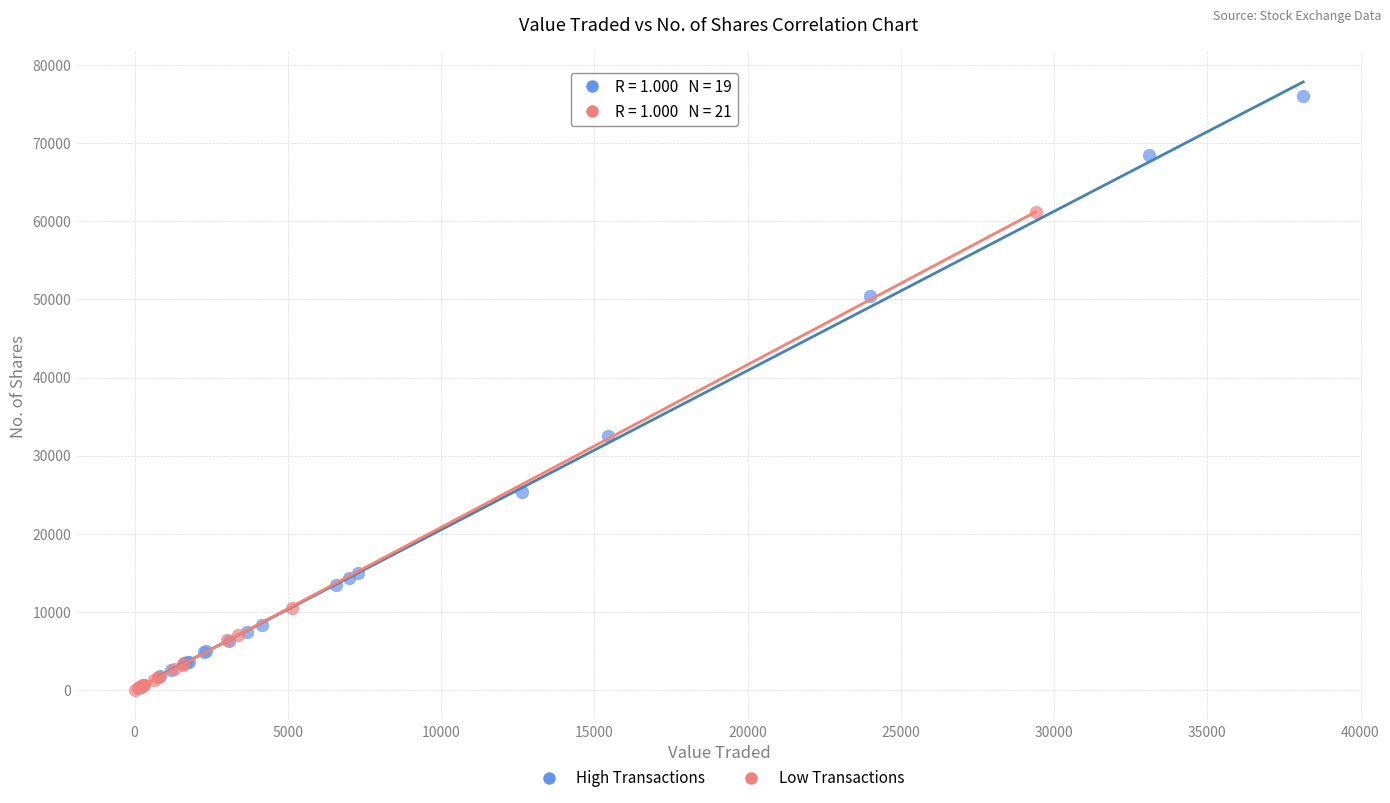

Which series reaches the maximum Y coordinate?

High Transactions